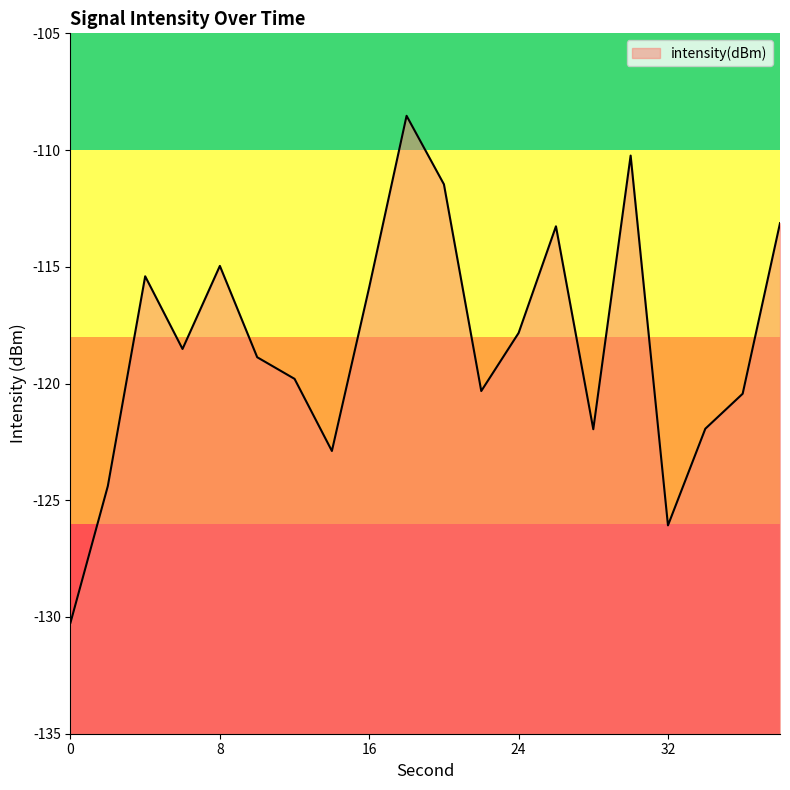

What value does the data have at 18?

-108.5